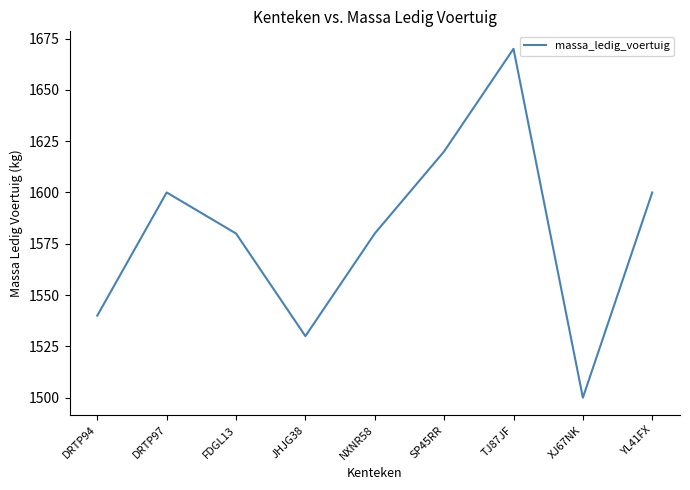

How many lines are shown in the chart?

1